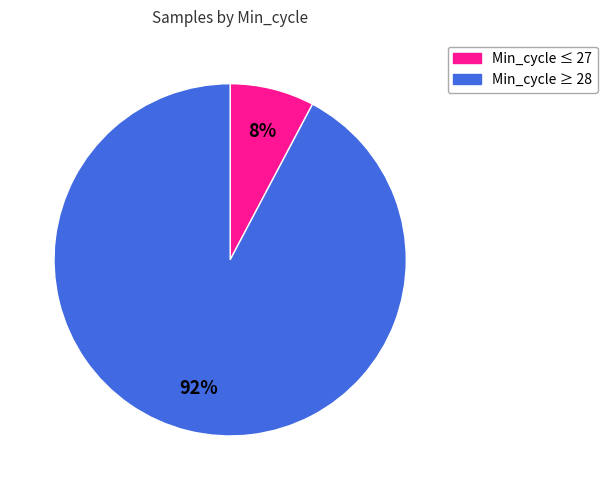

How many segments does this pie chart have?

2